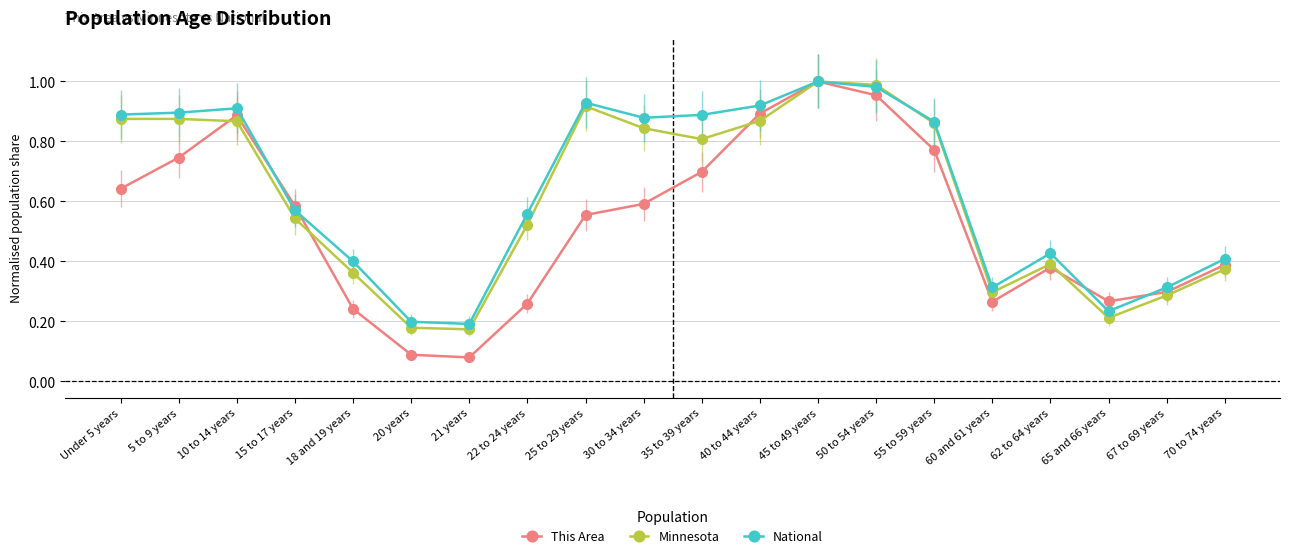

Which series has the widest spread of values?

This Area